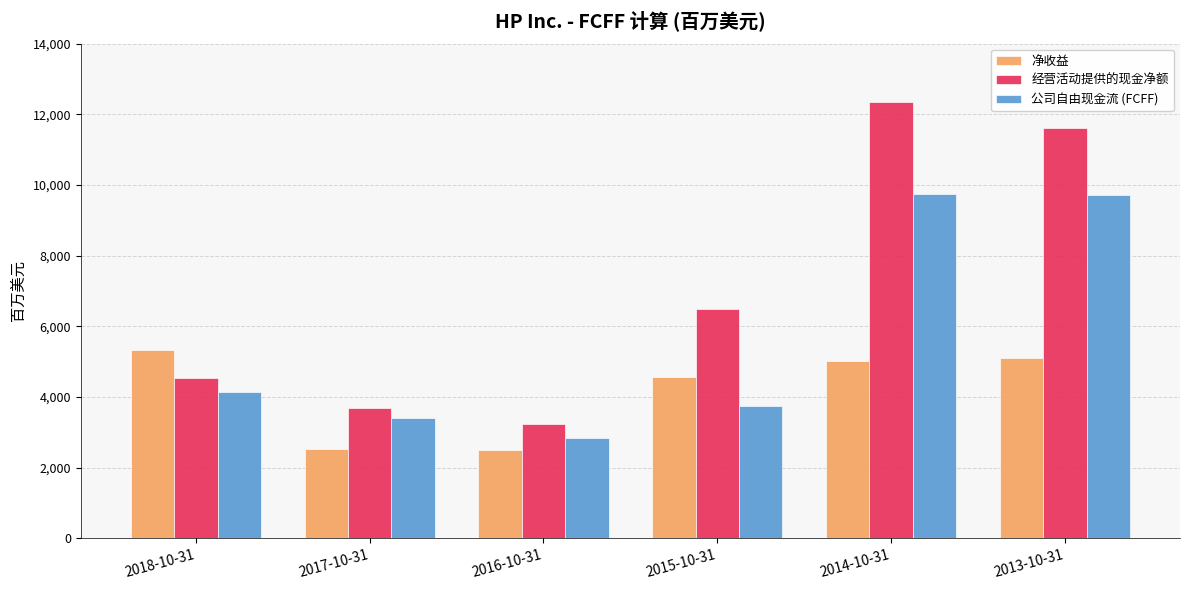

What are all the series names shown in the legend?

净收益, 经营活动提供的现金净额, 公司自由现金流 (FCFF)